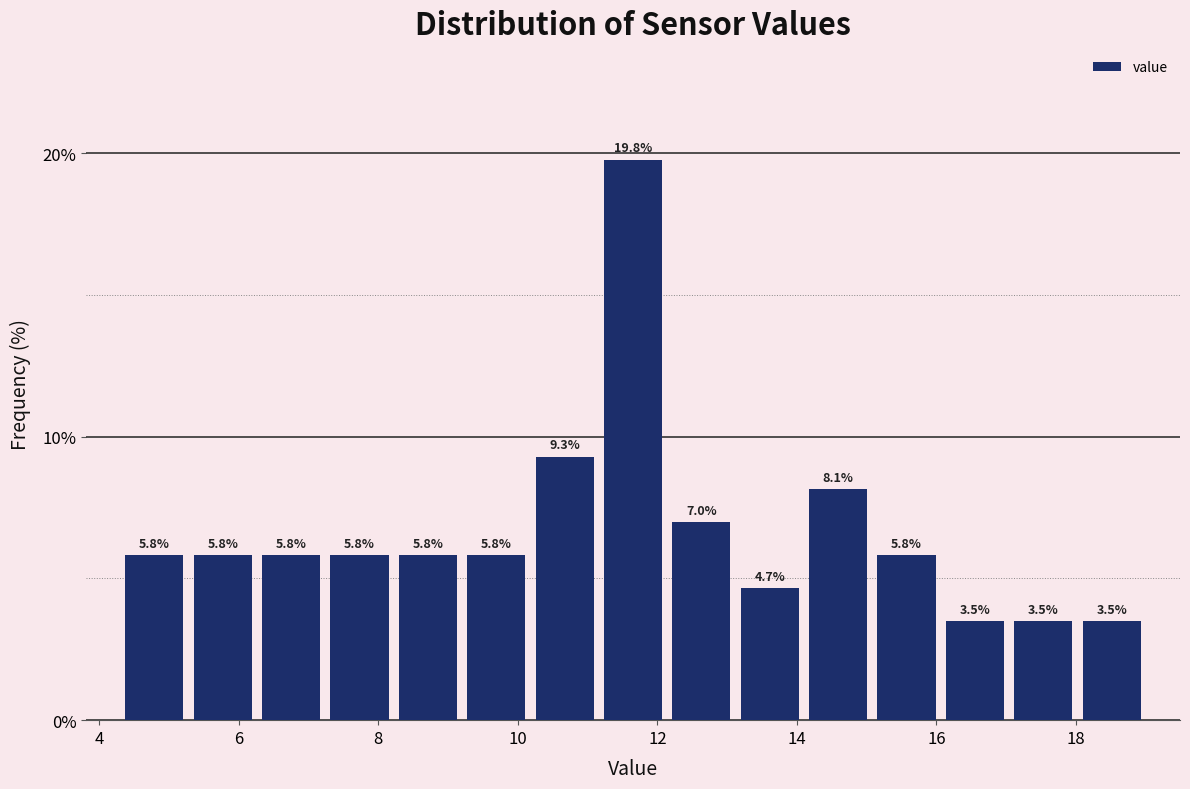

Reading left to right, transcribe this chart: for each bar, give the range it covers on the x-axis and its height. The bar edges are not printed on the chart, so give them approximately, as read against the axis.

4.30 to 5.28: 5.8
5.28 to 6.26: 5.8
6.26 to 7.24: 5.8
7.24 to 8.22: 5.8
8.22 to 9.20: 5.8
9.20 to 10.18: 5.8
10.18 to 11.16: 9.3
11.16 to 12.14: 19.8
12.14 to 13.12: 7.0
13.12 to 14.10: 4.7
14.10 to 15.08: 8.1
15.08 to 16.06: 5.8
16.06 to 17.04: 3.5
17.04 to 18.02: 3.5
18.02 to 19.00: 3.5